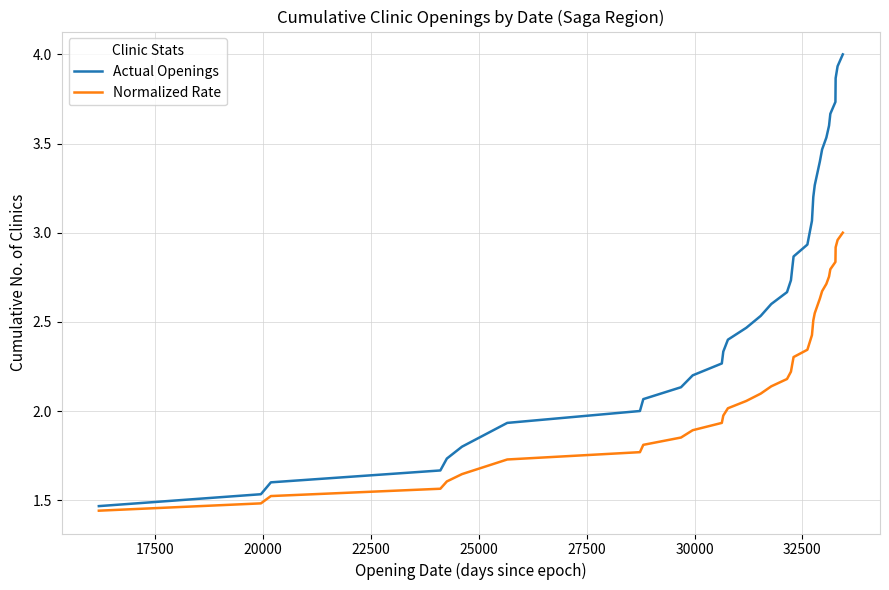

What is the highest value of the Actual Openings series?

4.0